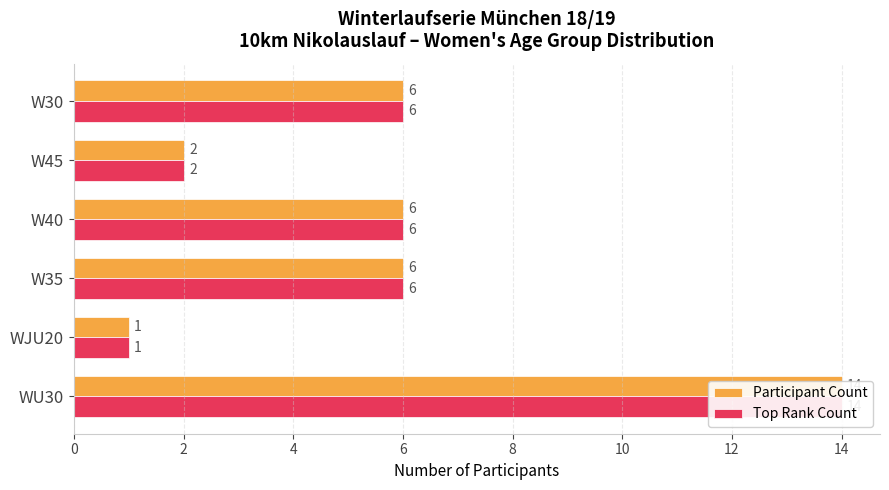

True or false: Top Rank Count has a value of 6 at W40.

True